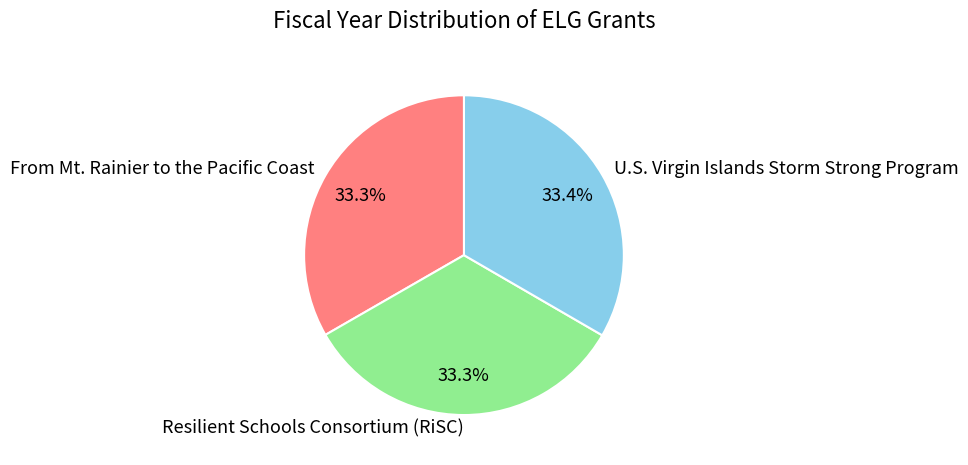

What percentage is the From Mt. Rainier to the Pacific Coast slice, to the nearest percent?

33%